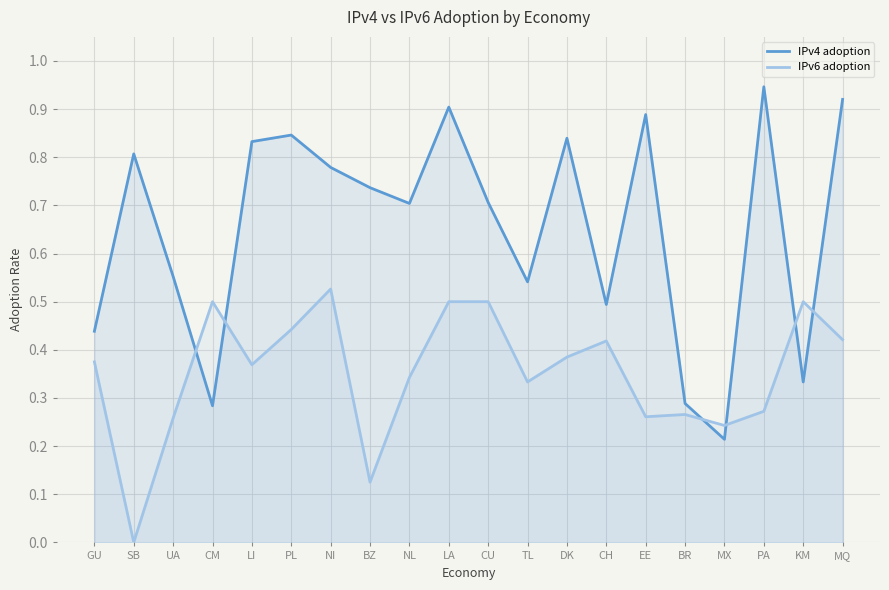

Reading right to left, extract all data points from this chart.

IPv4 adoption: MQ=0.9	KM=0.3	PA=0.9	MX=0.2	BR=0.3	EE=0.9	CH=0.5	DK=0.8	TL=0.5	CU=0.7	LA=0.9	NL=0.7	BZ=0.7	NI=0.8	PL=0.8	LI=0.8	CM=0.3	UA=0.6	SB=0.8	GU=0.4
IPv6 adoption: MQ=0.4	KM=0.5	PA=0.3	MX=0.2	BR=0.3	EE=0.3	CH=0.4	DK=0.4	TL=0.3	CU=0.5	LA=0.5	NL=0.3	BZ=0.1	NI=0.5	PL=0.4	LI=0.4	CM=0.5	UA=0.3	SB=0.0	GU=0.4